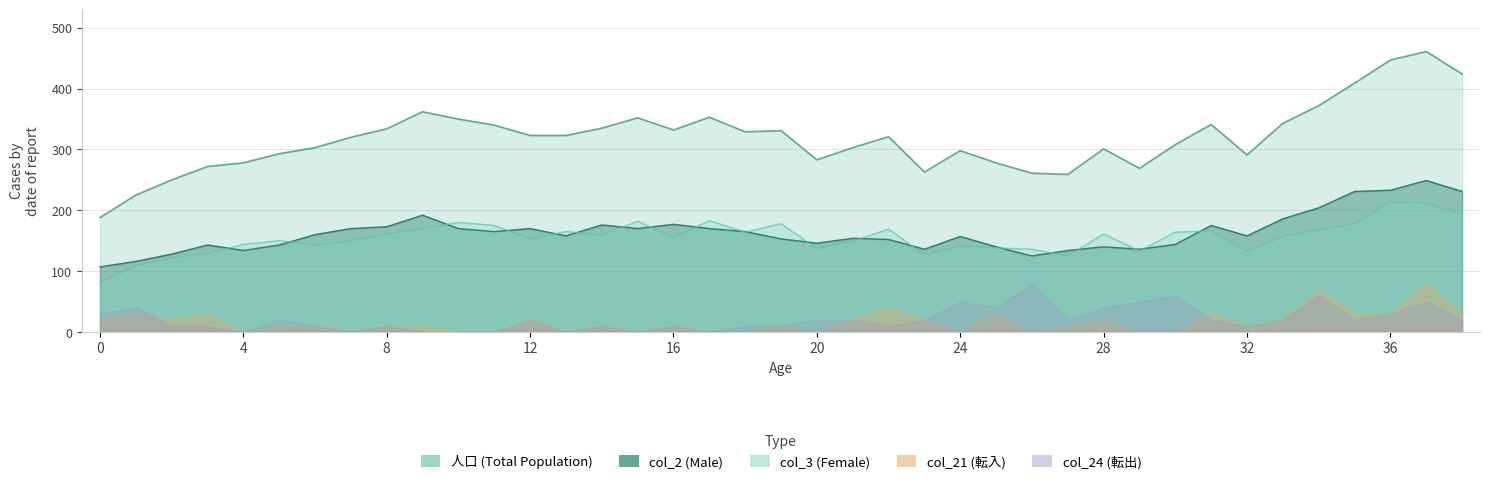

True or false: col_3 has more than 1 points higher than both neighbors.

True